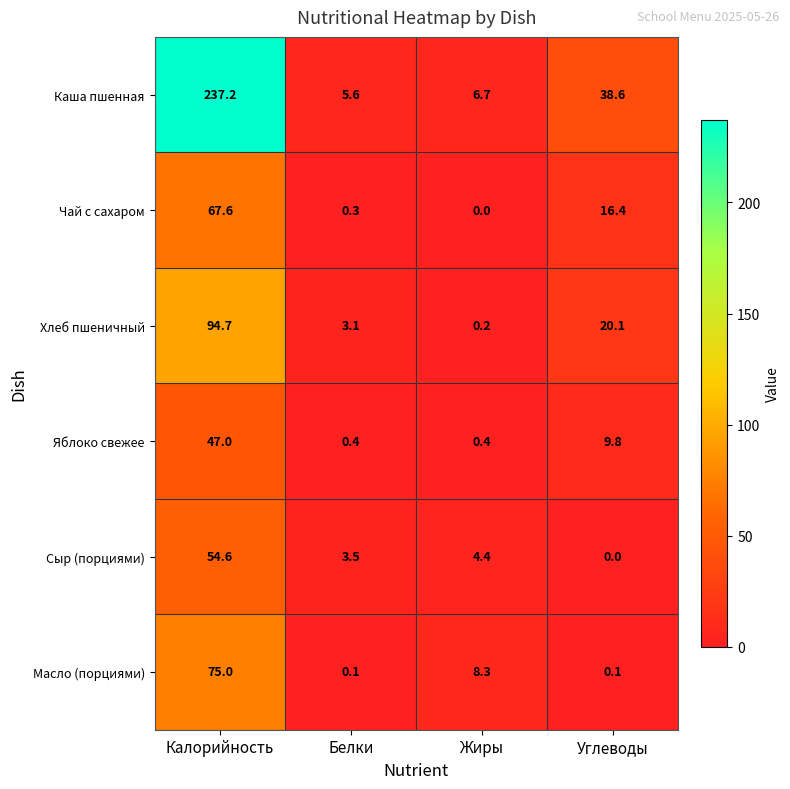

What is the difference between the maximum and second lowest values in the Масло (порциями) series?

74.9